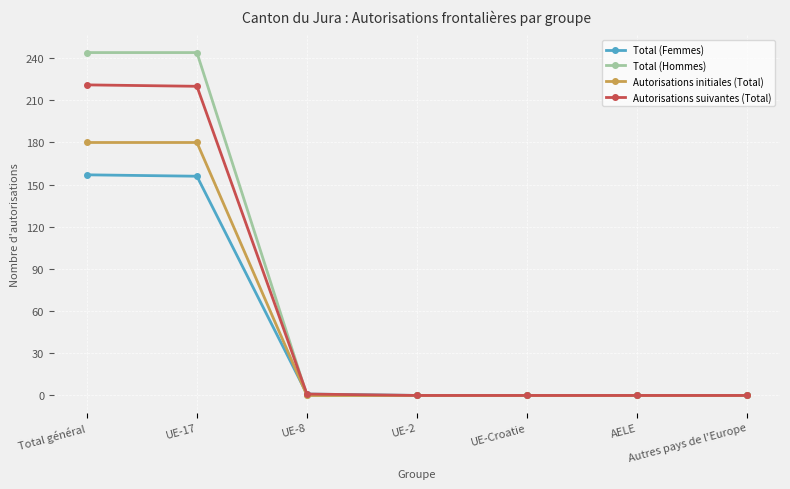

What is the sum of all Autorisations suivantes (Total) values?

442